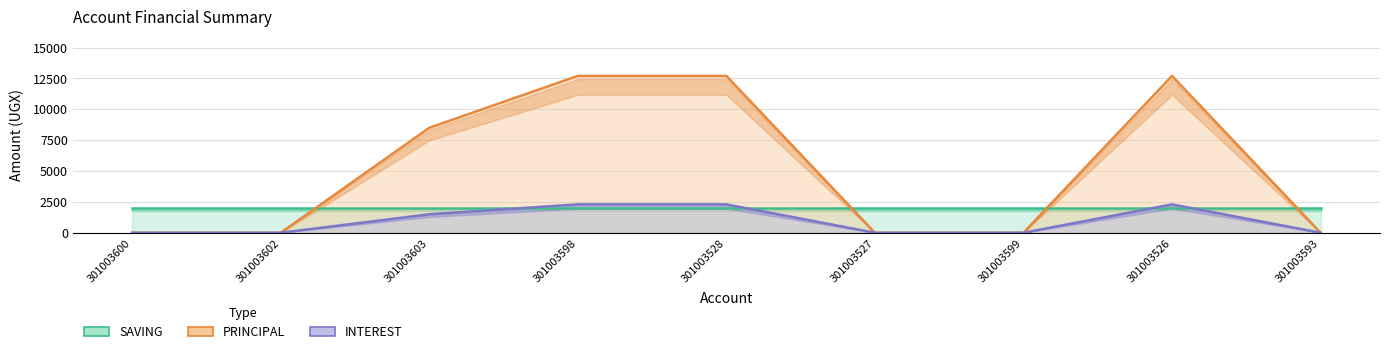

True or false: SAVING has more than 0 points higher than both neighbors.

False